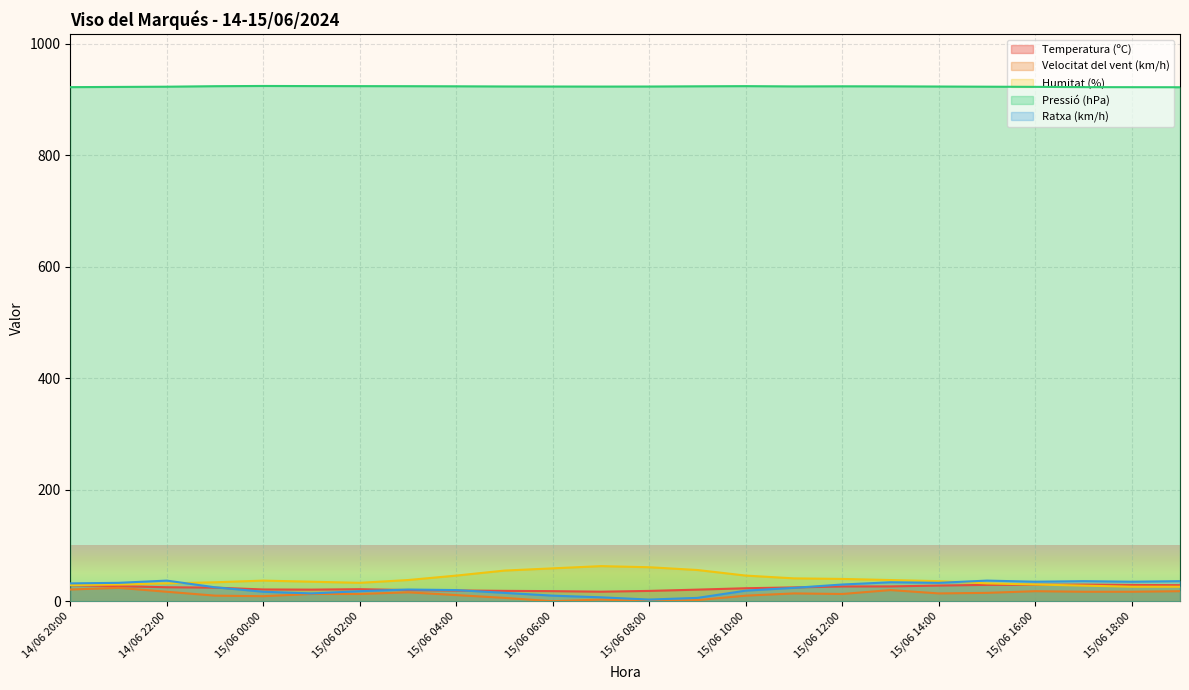

How many interior local peaks does the Temperatura (ºC) series have?

2